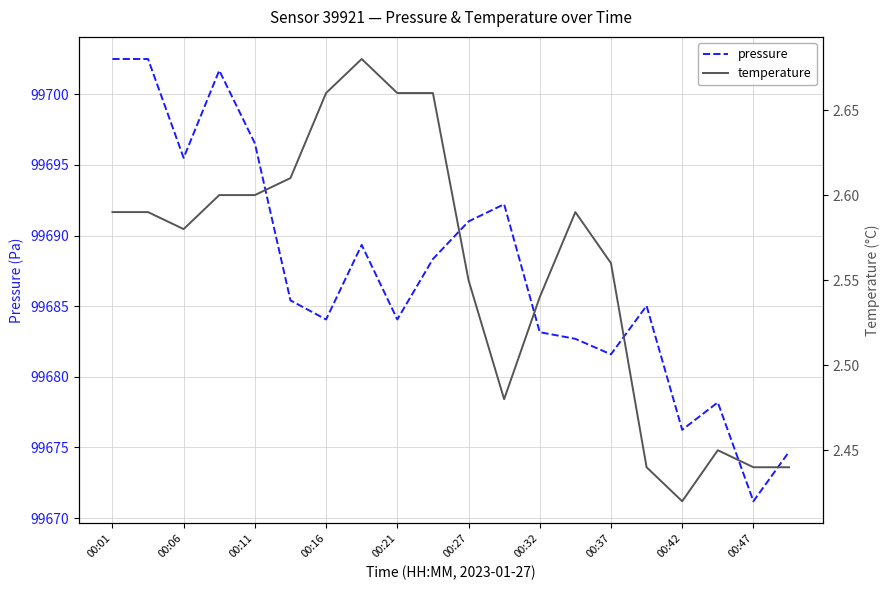

What is the lowest value of the pressure series?

99671.2